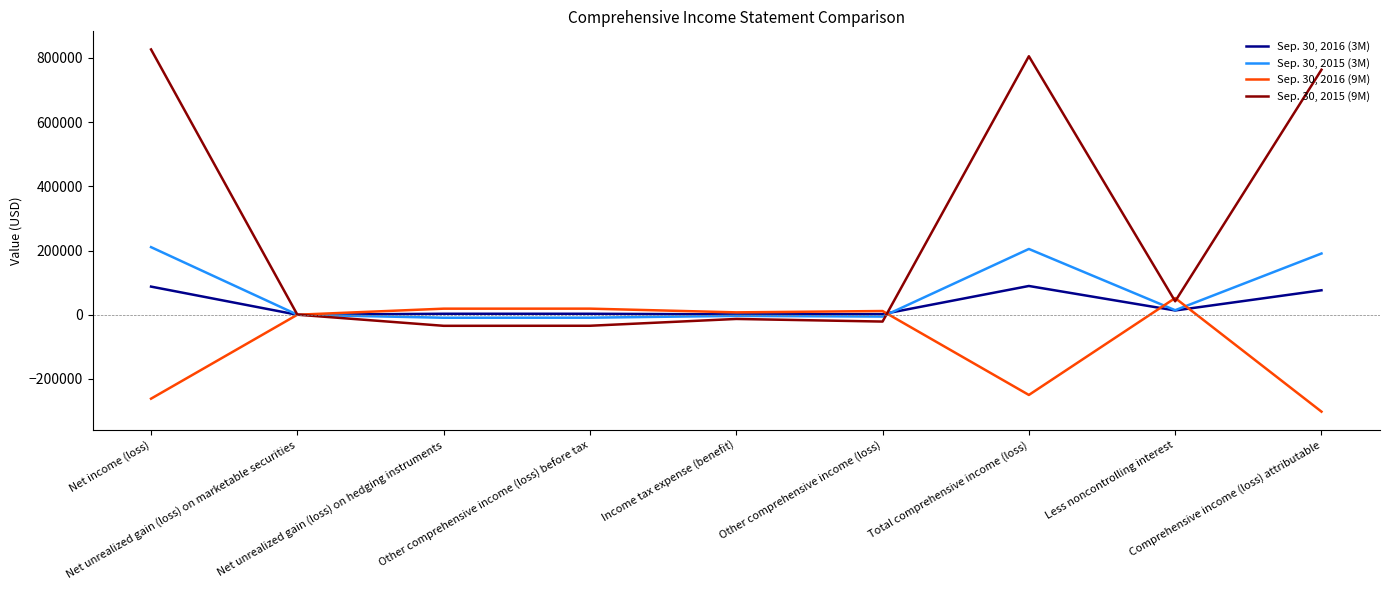

List the series in order of their peak value, lowest first.

Sep. 30, 2016 (9M), Sep. 30, 2016 (3M), Sep. 30, 2015 (3M), Sep. 30, 2015 (9M)